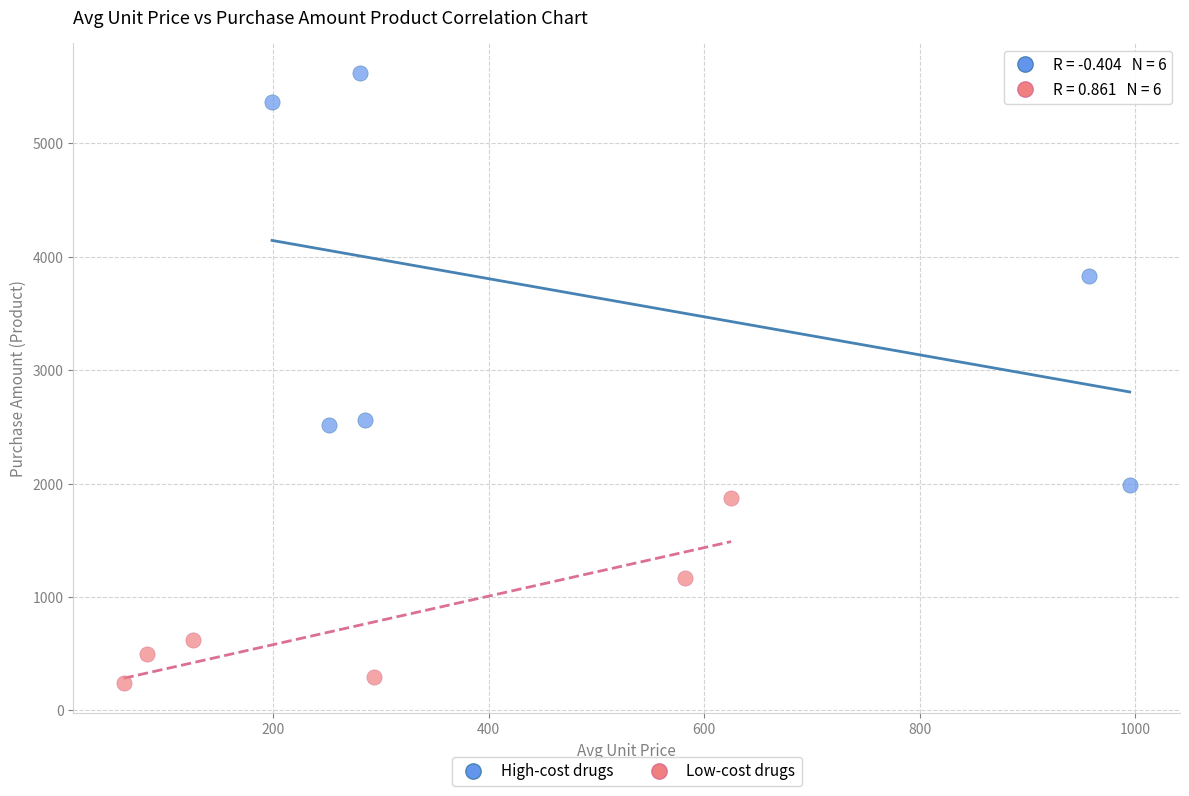

Which series reaches the maximum Y coordinate?

High-cost drugs